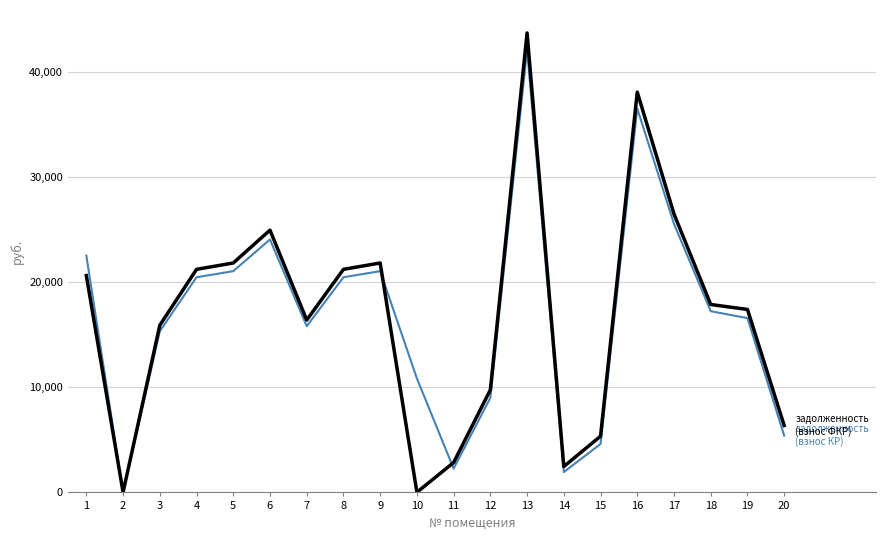

What is the total value across all series at 16?

74679.5